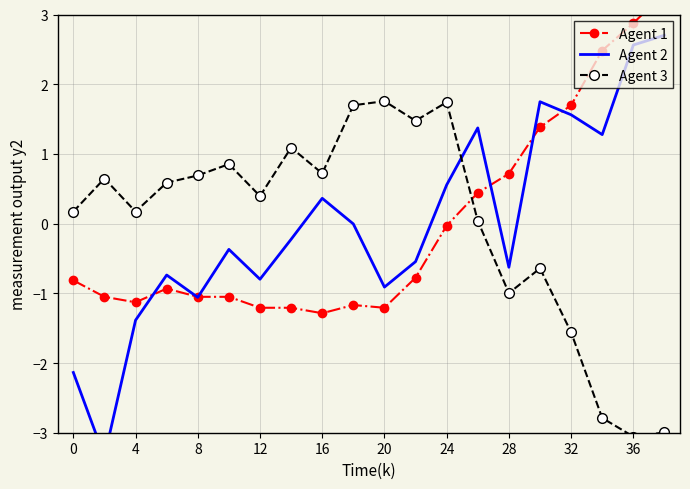

What is the highest value of the Agent 3 series?

1.8